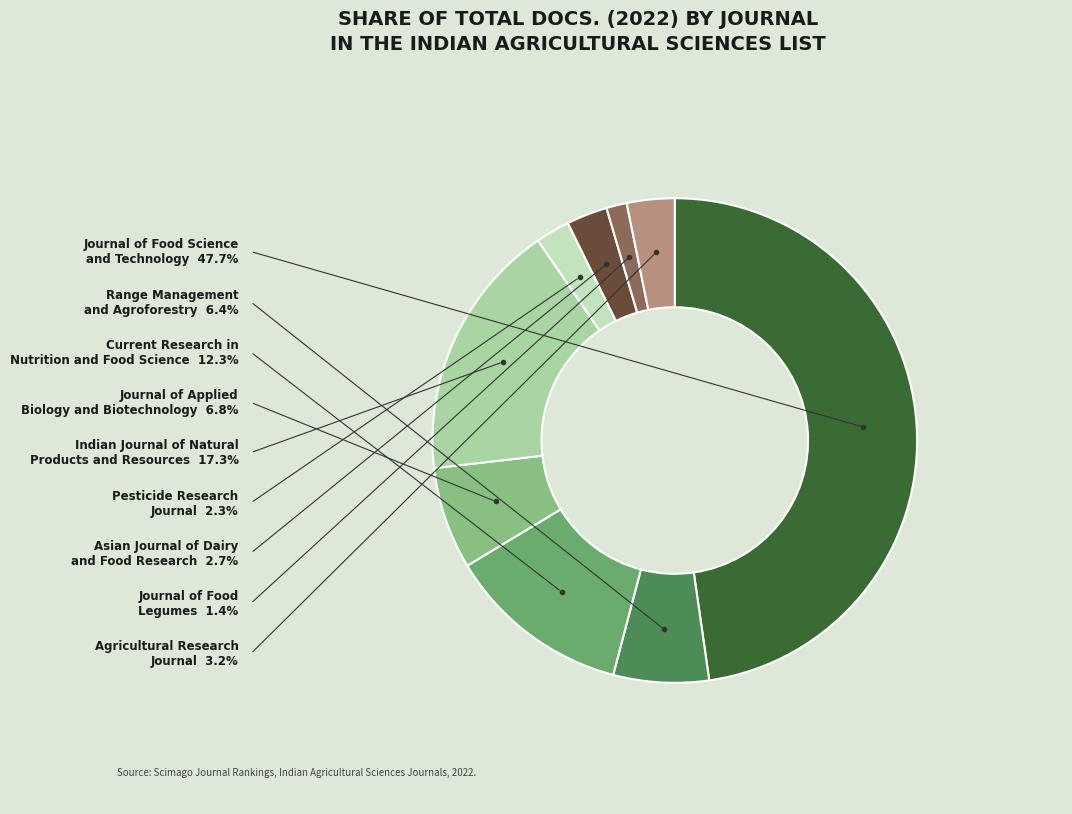

How many slices are in this pie chart?

9